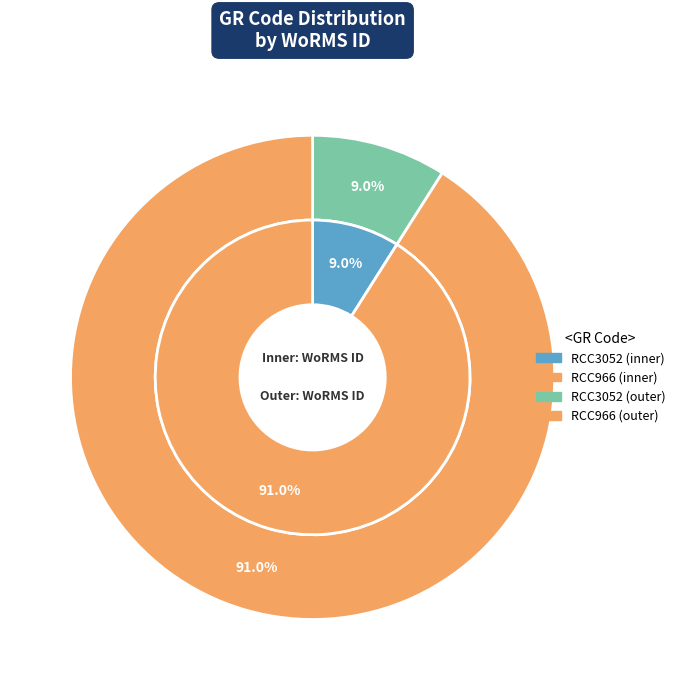

To the nearest percent, what portion does RCC966 represent?

91%